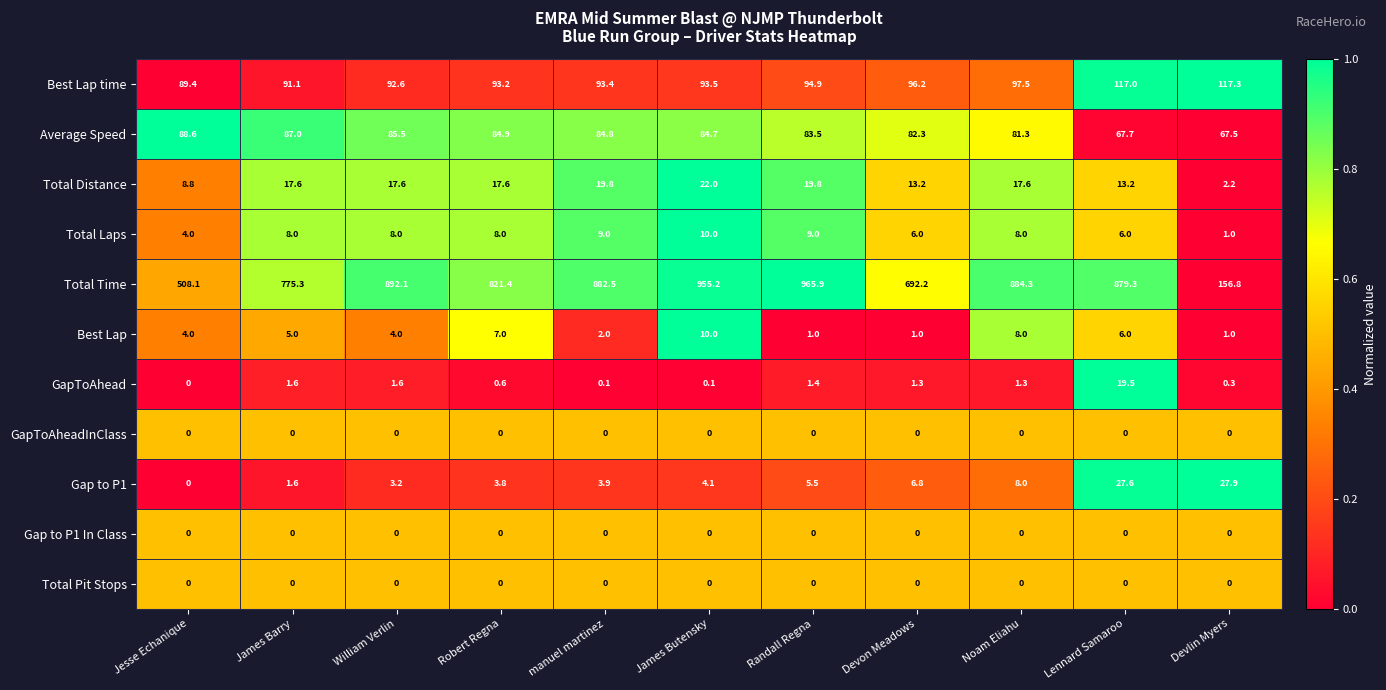

Which series changed the most between Robert Regna and Randall Regna?

Total Time